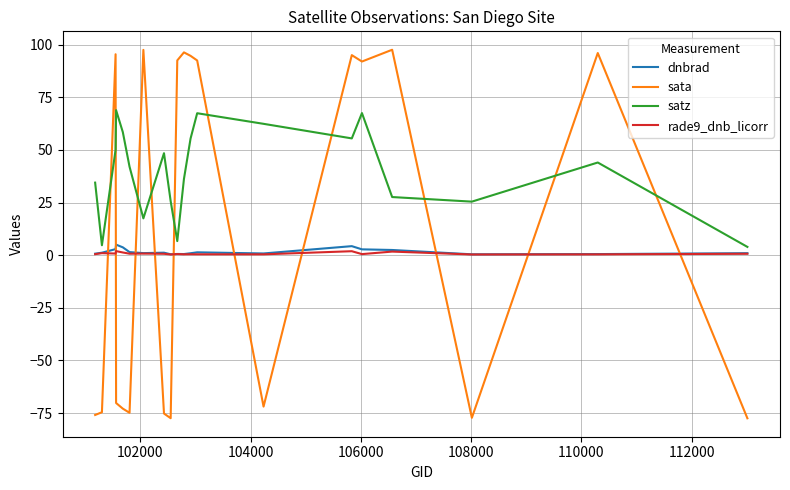

What are all the series names shown in the legend?

dnbrad, sata, satz, rade9_dnb_licorr